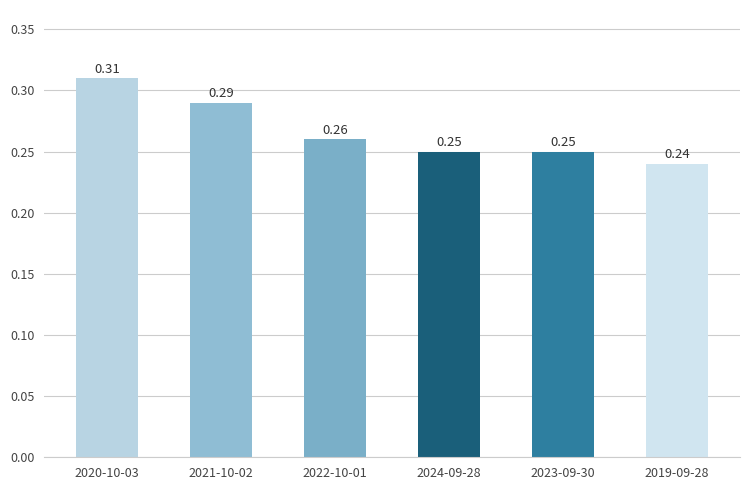

Which has a higher value, 2019-09-28 or 2021-10-02?

2021-10-02